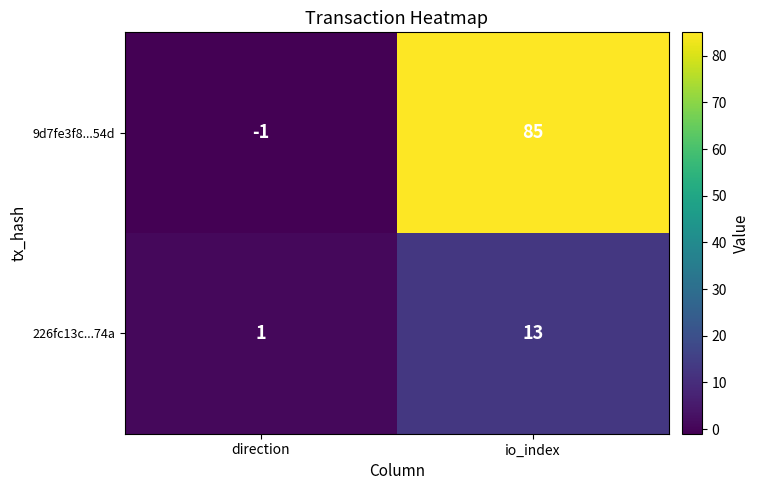

Count the number of categories in the chart.

2